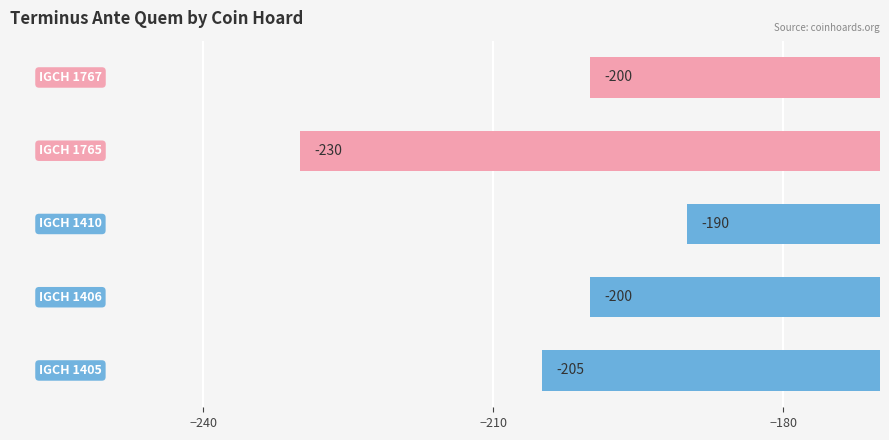

What is the average value?

-205